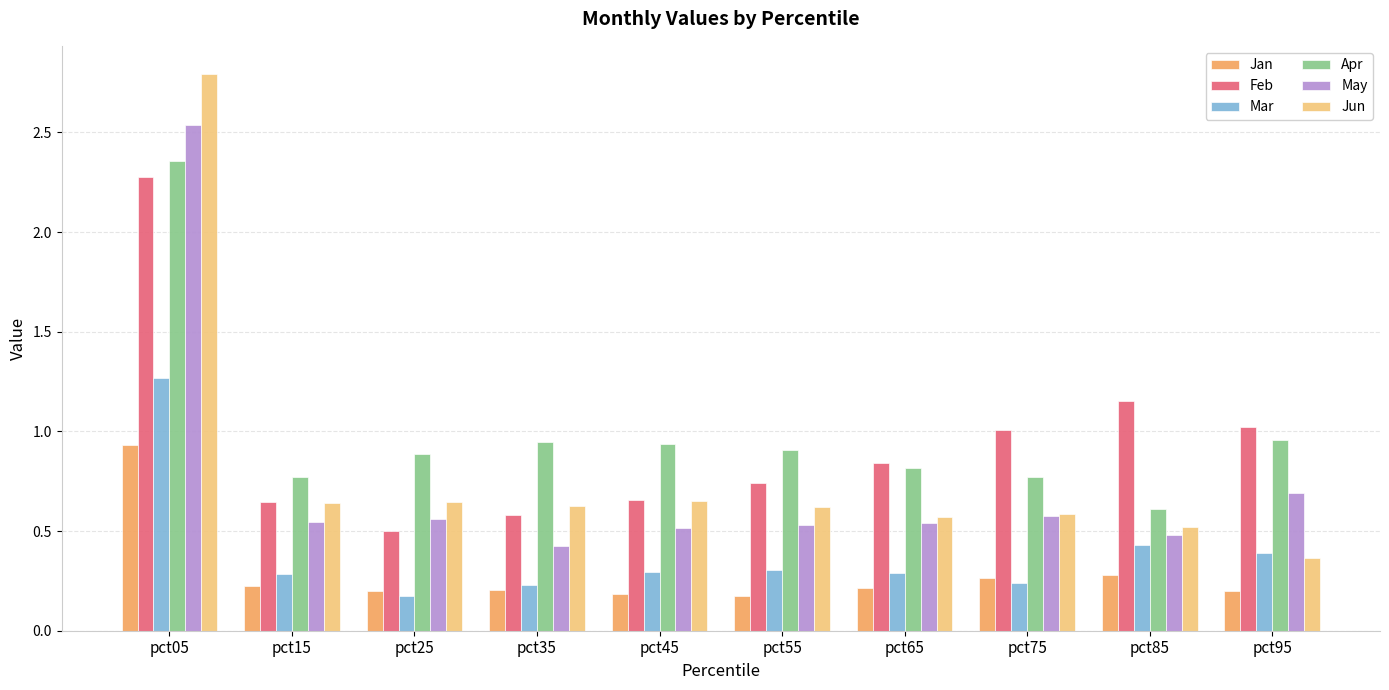

What is the difference between the maximum and second lowest values in the May series?

2.1